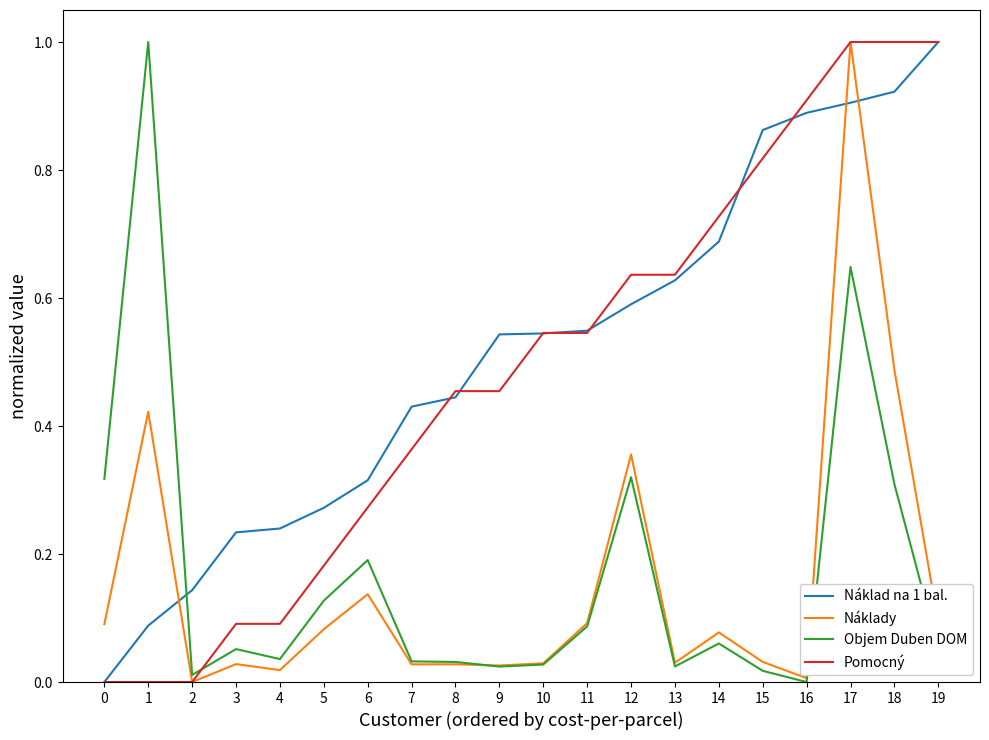

The value of Náklad na 1 bal. at 19 is 1.0. True or false?

True